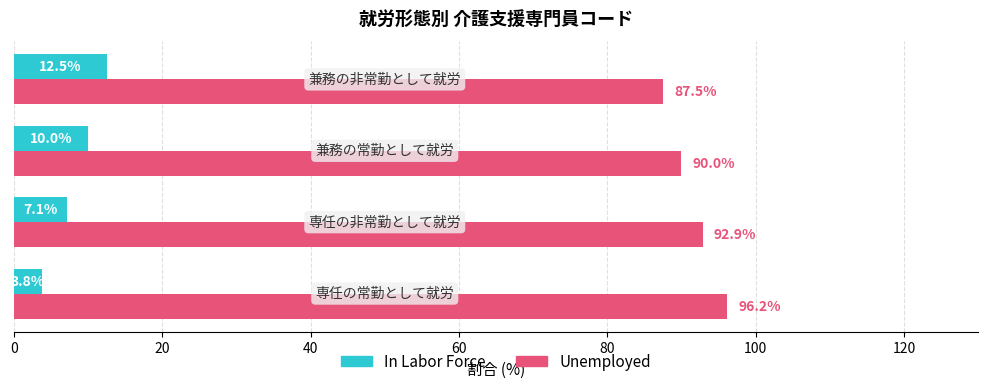

How many values in the Unemployed series exceed 92?

2